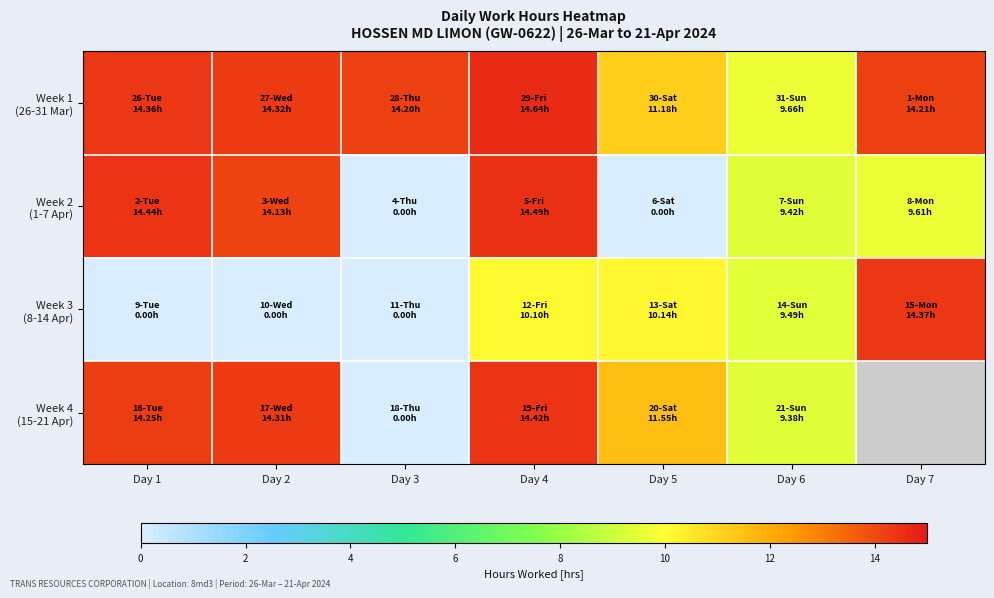

What is the spread (max minus min) of values at Day 5?

11.6